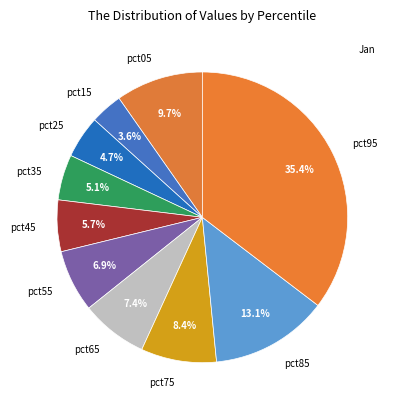

What is the largest slice in the pie chart?

pct95